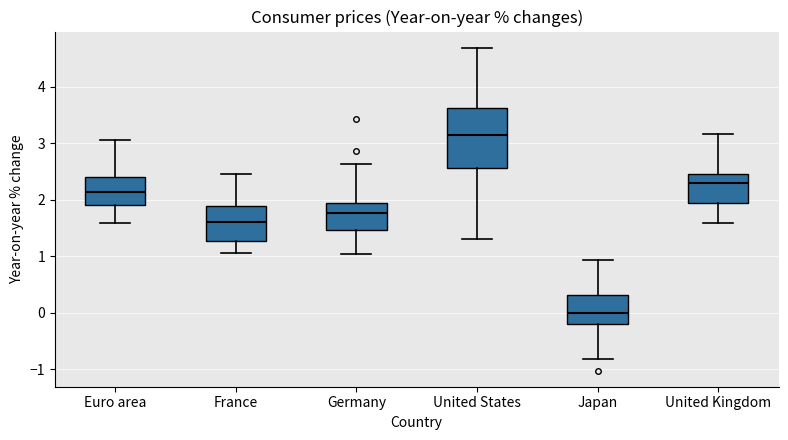

Reading left to right, transcribe this box plot: for each box, give where its median line is, the range the box spans, and where its two whiskers end, as read against the y-axis. The values are not printed on the chart, so give them approximately, as read against the axis.

Euro area: median 2.1, box 1.9 to 2.4, whiskers 1.6 to 3.1
France: median 1.6, box 1.3 to 1.9, whiskers 1.0 to 2.4
Germany: median 1.8, box 1.5 to 1.9, whiskers 1.0 to 2.6
United States: median 3.1, box 2.6 to 3.6, whiskers 1.3 to 4.7
Japan: median 0.0, box -0.2 to 0.3, whiskers -0.8 to 0.9
United Kingdom: median 2.3, box 1.9 to 2.4, whiskers 1.6 to 3.2